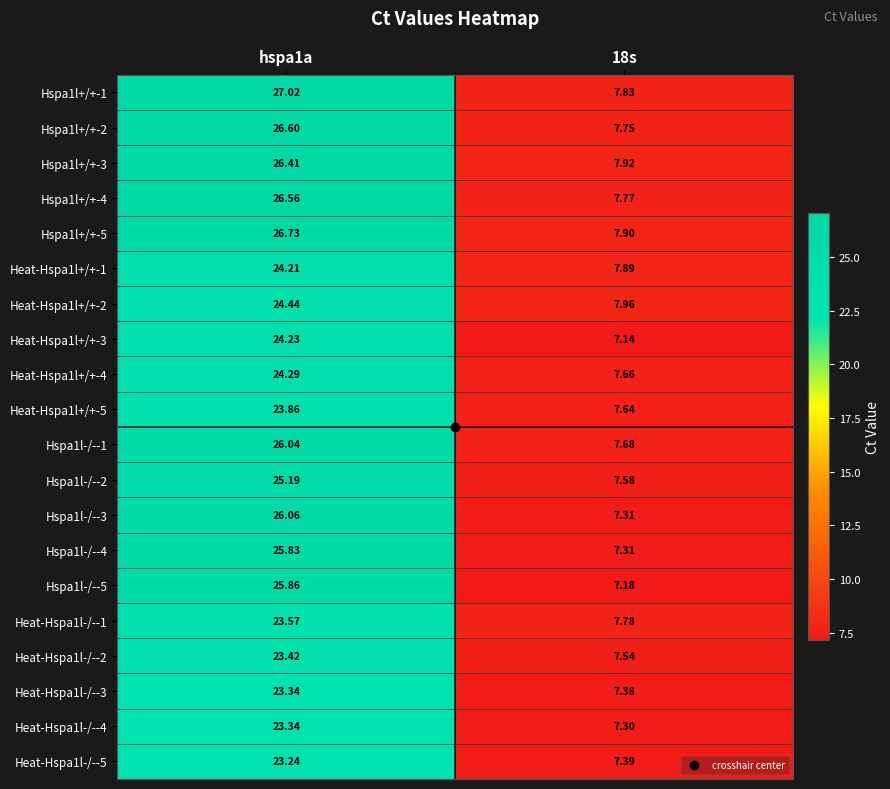

Is the value of Hspa1l-/--1 at 18s greater than the value of Heat-Hspa1l+/+-5 at hspa1a?

No